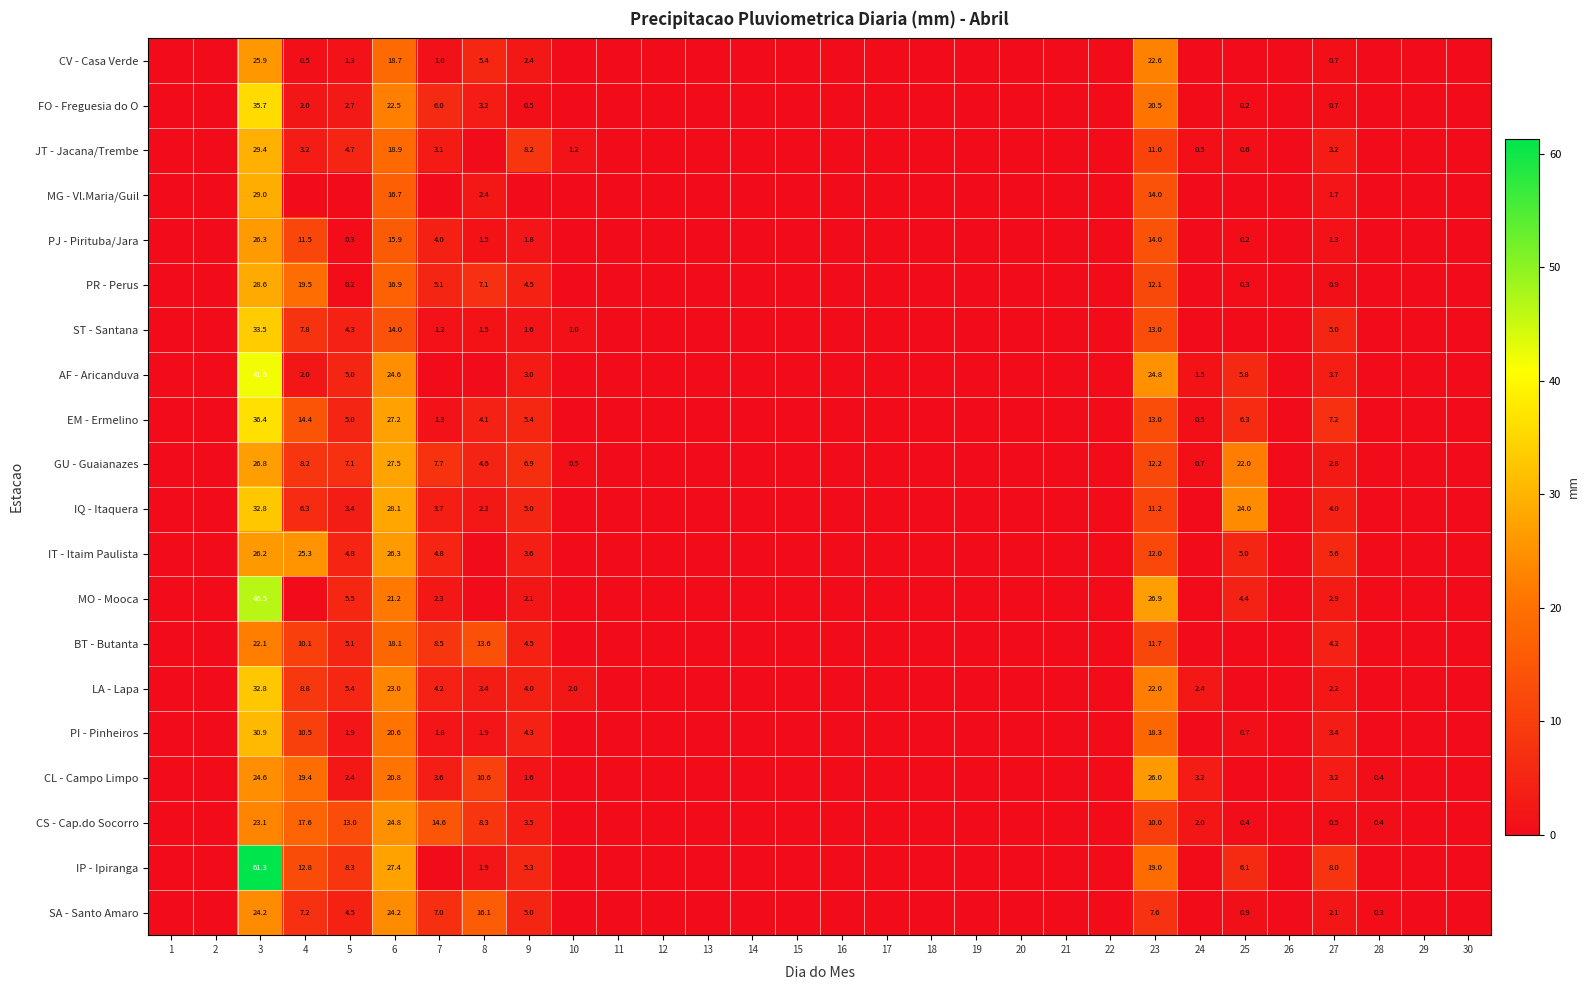

The value of CL - Campo Limpo at 8 is 5.9. True or false?

False